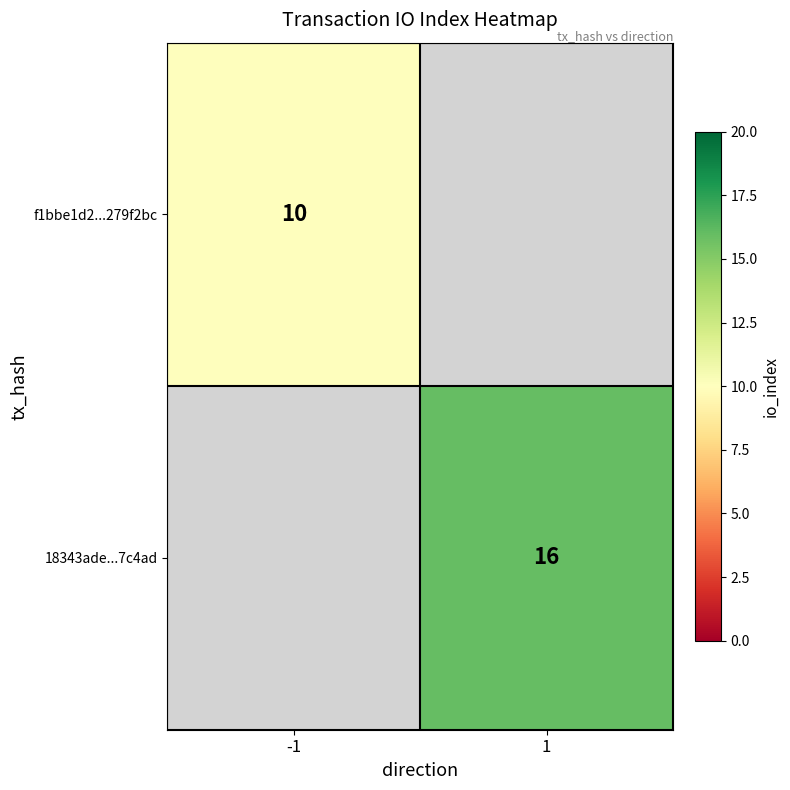

The f1bbe1d2...279f2bc series shows 4 at -1. True or false?

False